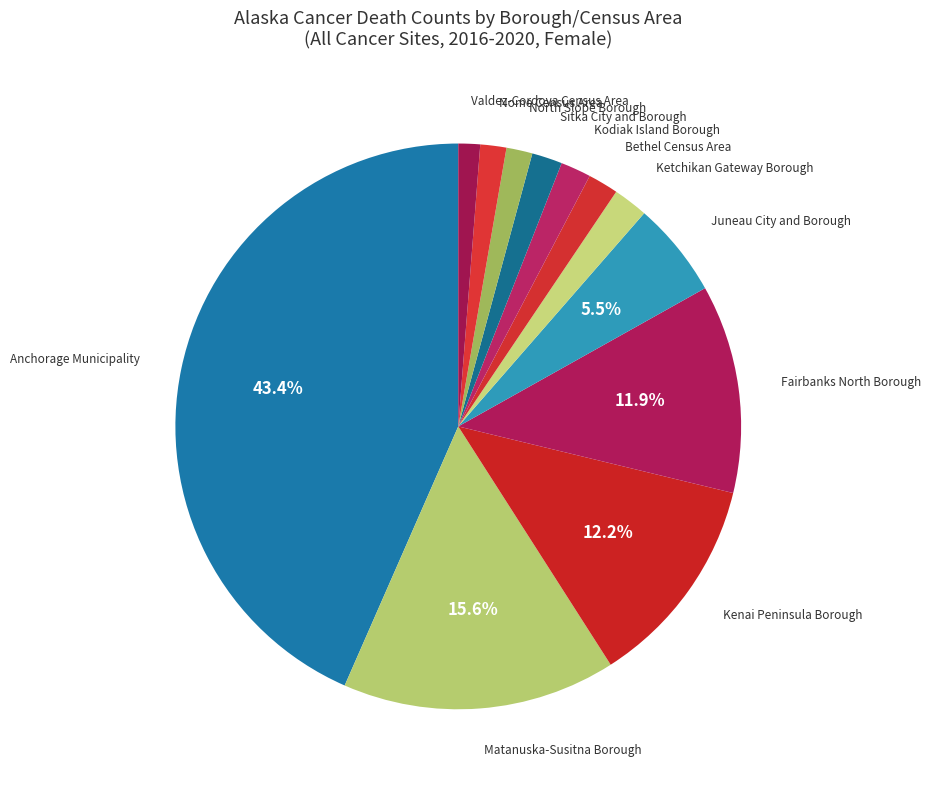

Between Ketchikan Gateway Borough and Valdez-Cordova Census Area, which is larger?

Ketchikan Gateway Borough